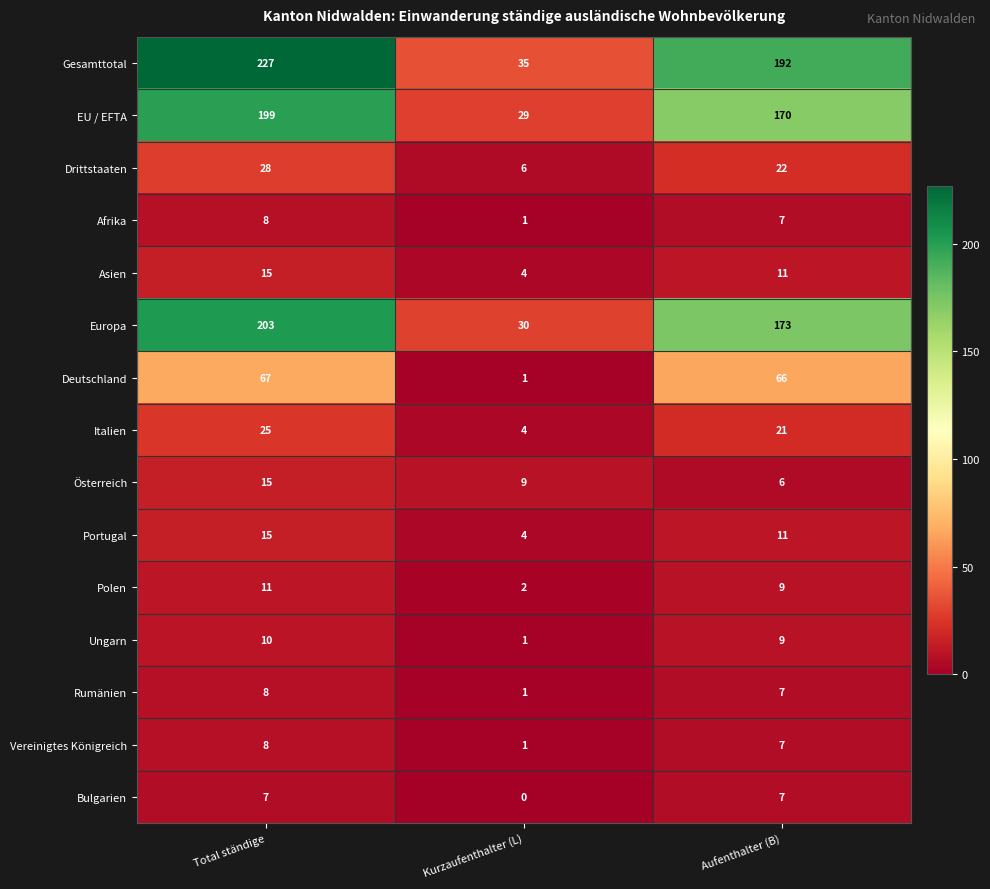

What is the difference between the highest and lowest values at Aufenthalter (B)?

186